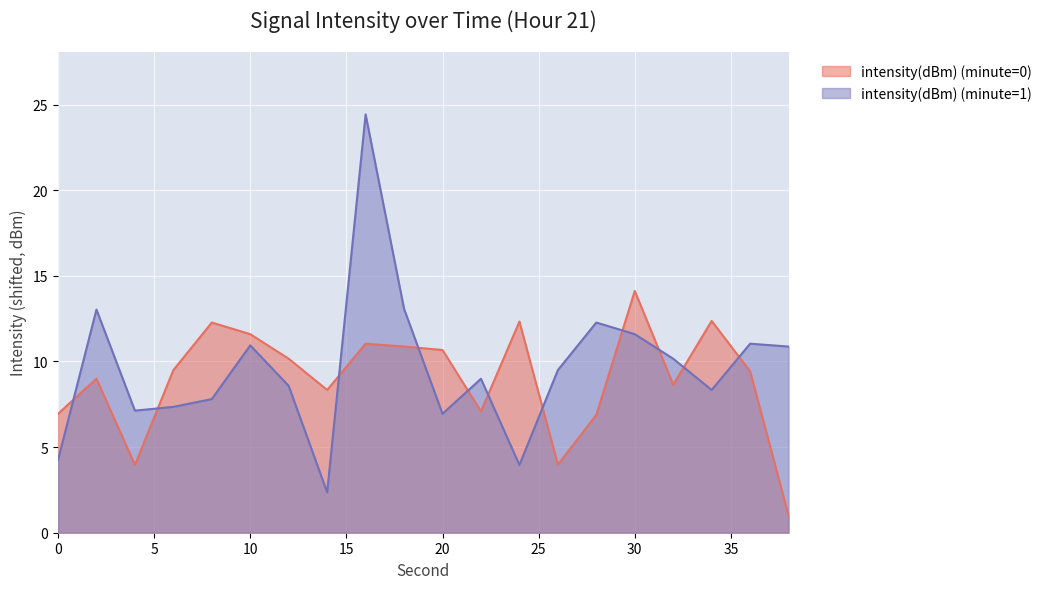

Is it true that the value at 0 is 2.1?

False